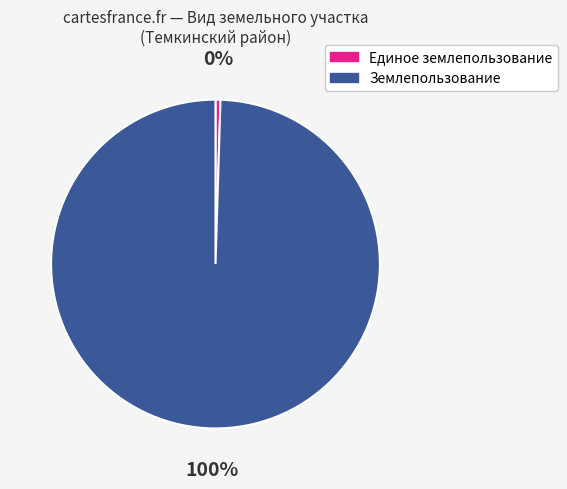

The Единое землепользование slice represents 0% of the pie. True or false?

True